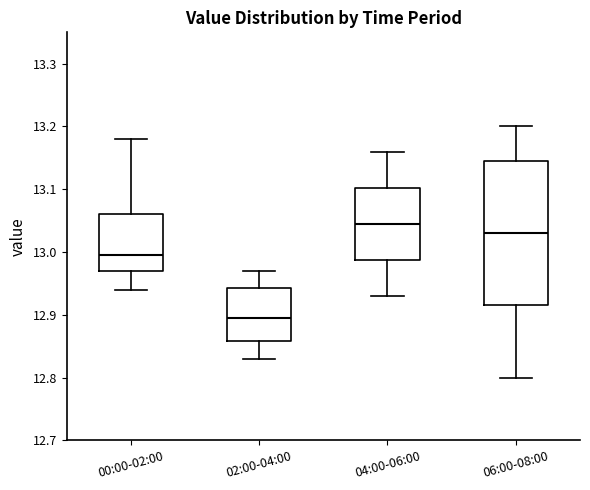

Which box's median line is the lowest?

02:00-04:00